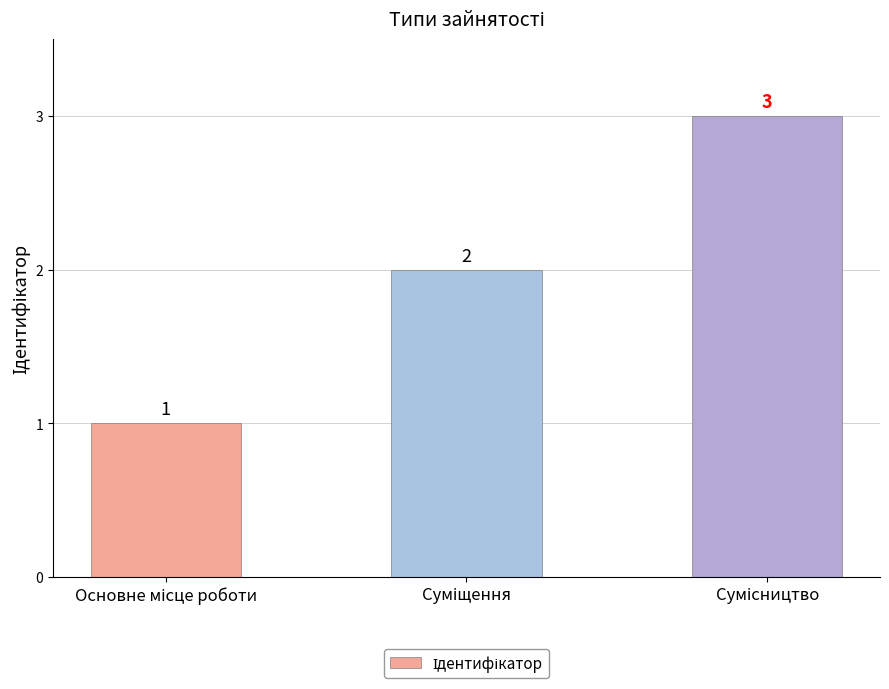

What is the value of the 1st bar from the left?

1